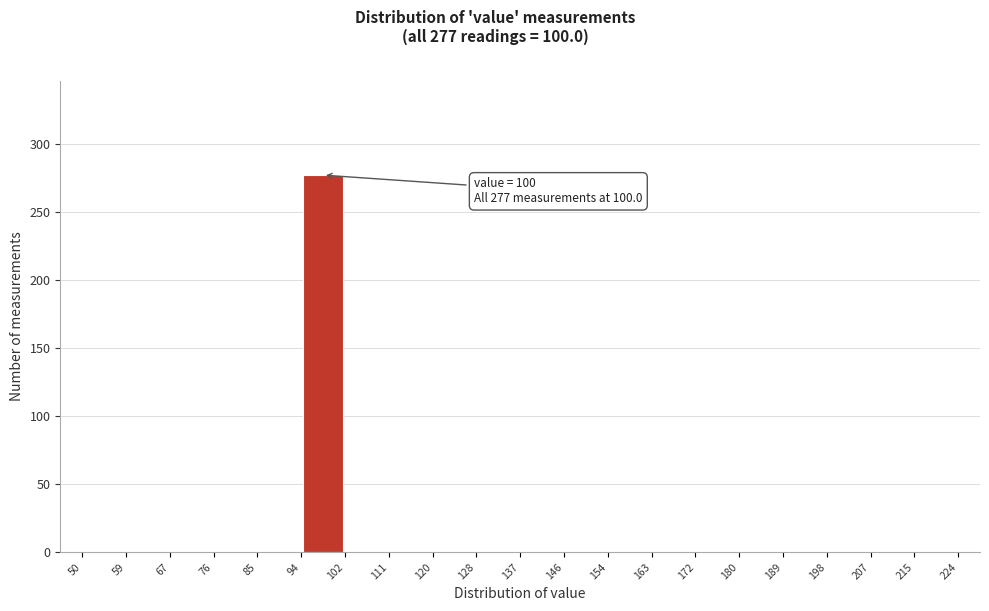

Over which range of the x-axis is the bar tallest?

94 to 102